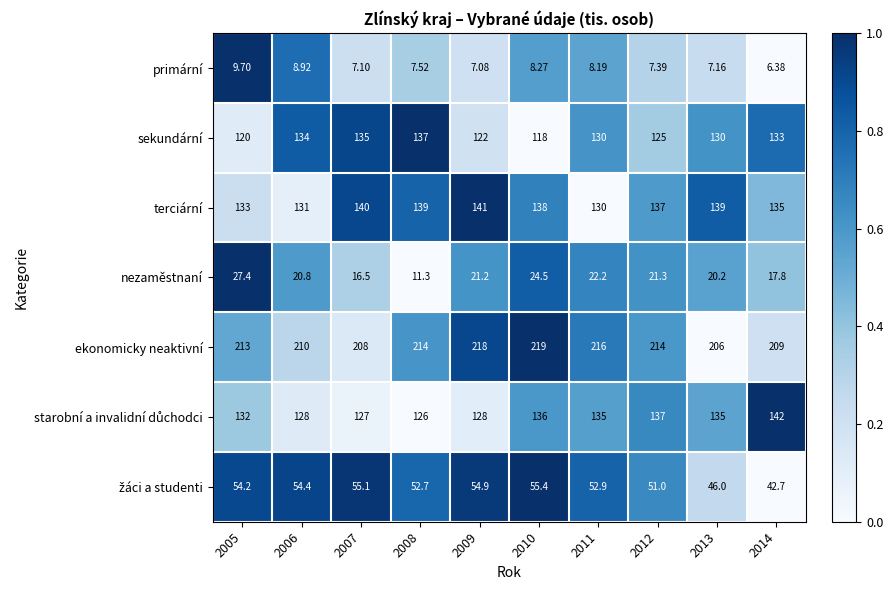

Which series has the largest range (max minus min)?

sekundární